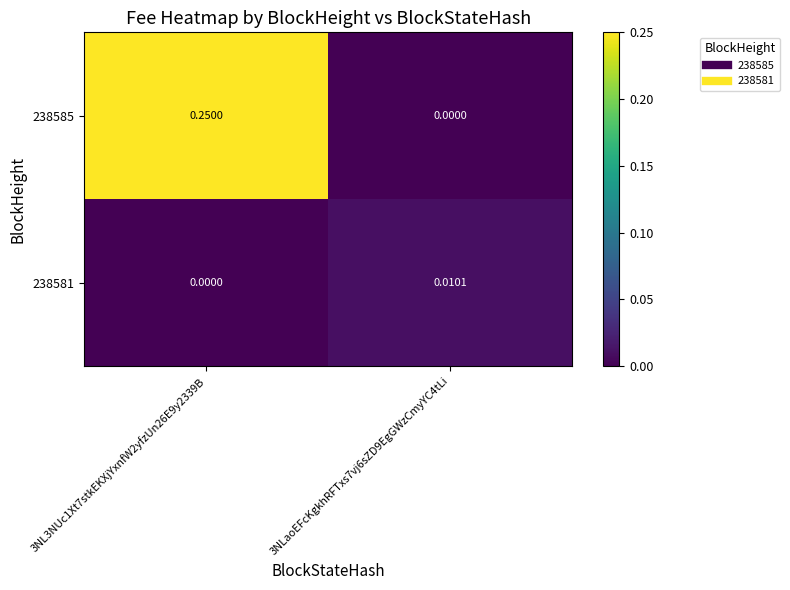

Count the number of data series in this chart.

2